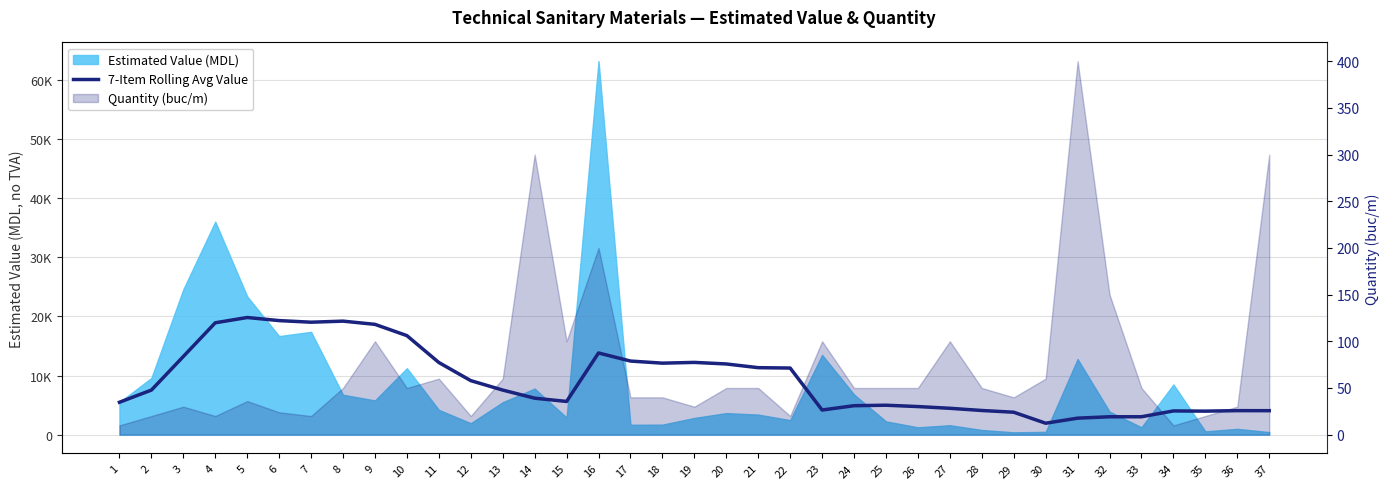

Reading left to right, transcribe all the data shown in this chart.

1=5490.0	2=7545.0	3=13230.0	4=18932.5	5=19826.0	6=19301.7	7=19030.0	8=19210.0	9=18667.1	10=16760.0	11=12211.4	12=9145.7	13=7547.1	14=6175.7	15=5625.7	16=13825.7	17=12458.6	18=12101.4	19=12229.3	20=11966.4	21=11337.9	22=11275.0	23=4175.0	24=4906.4	25=4985.0	26=4758.6	27=4465.7	28=4094.3	29=3800.0	30=1940.0	31=2797.1	32=3032.9	33=3032.9	34=4018.6	35=3984.3	36=4068.6	37=4062.1